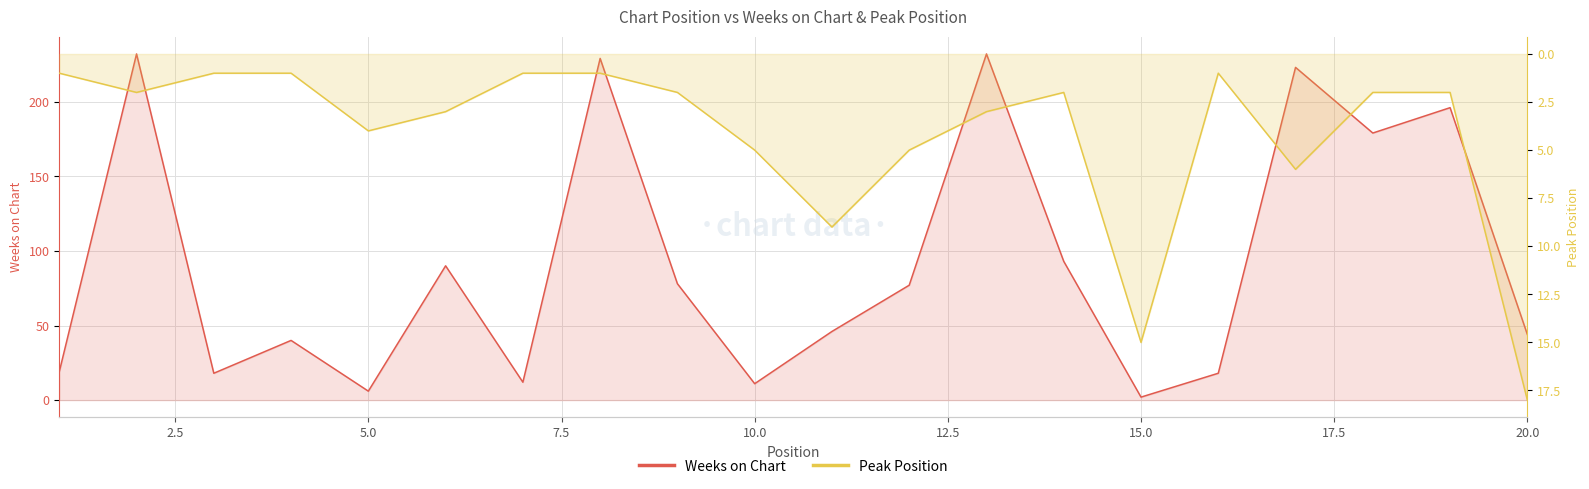

Reading right to left, what are all the values shown in this chart?

Weeks on Chart: 44	196	179	223	18	2	93	232	77	46	11	78	229	12	90	6	40	18	232	19
Peak Position: 18	2	2	6	1	15	2	3	5	9	5	2	1	1	3	4	1	1	2	1